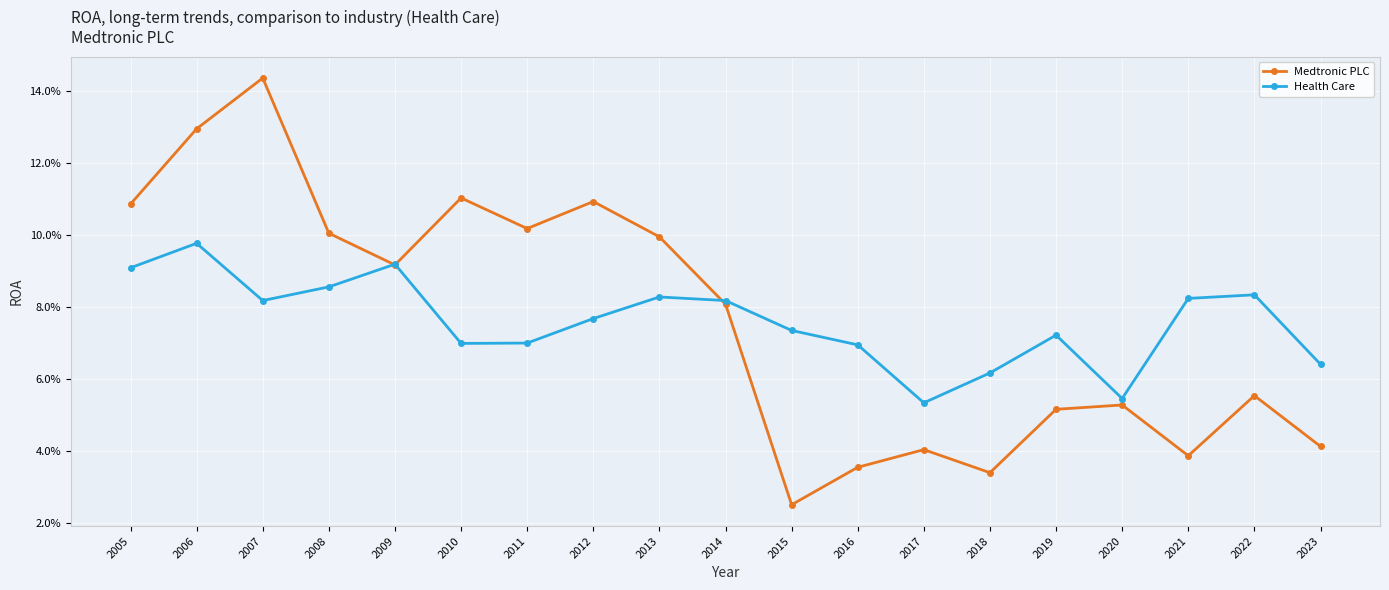

How many times do Medtronic PLC and Health Care cross each other?

3